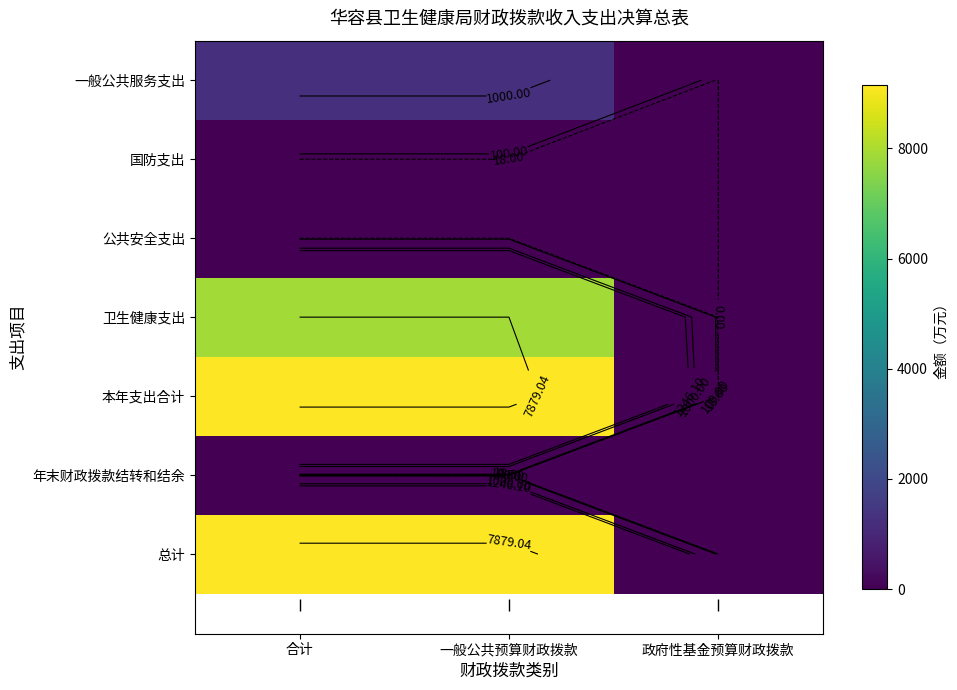

What is the difference between the 国防支出 values at 政府性基金预算财政拨款 and 一般公共预算财政拨款?

18.0